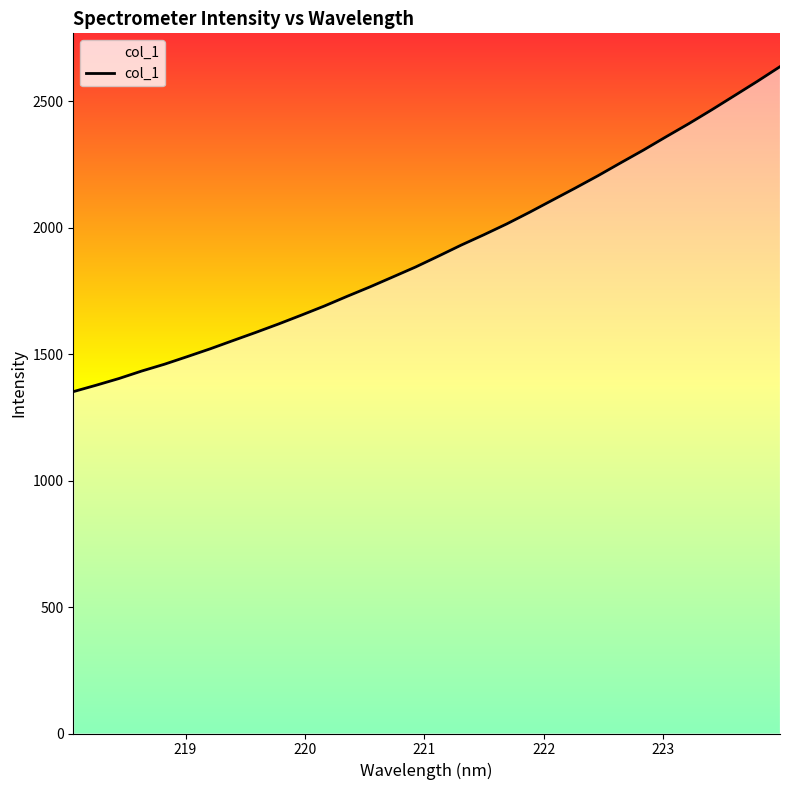

What is the smallest value displayed?

1352.1